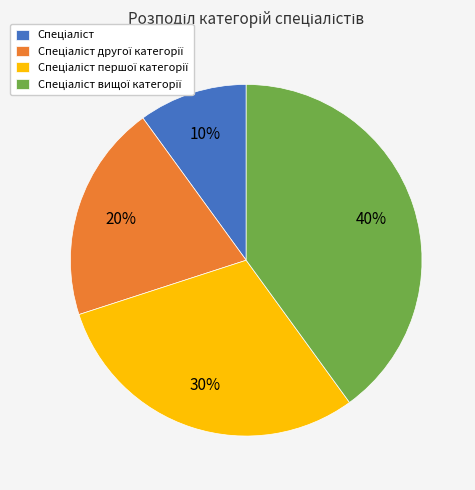

Is there a majority slice in this chart?

No